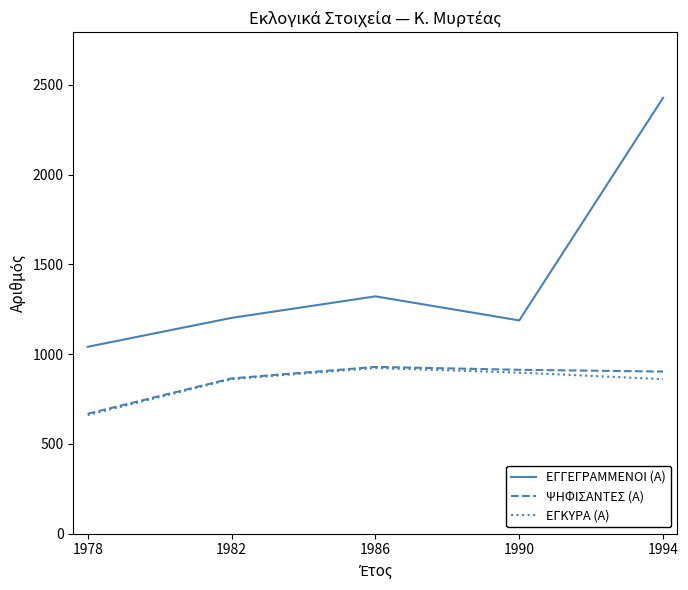

The value of ΕΓΚΥΡΑ (Α) at 1994 is 1168. True or false?

False